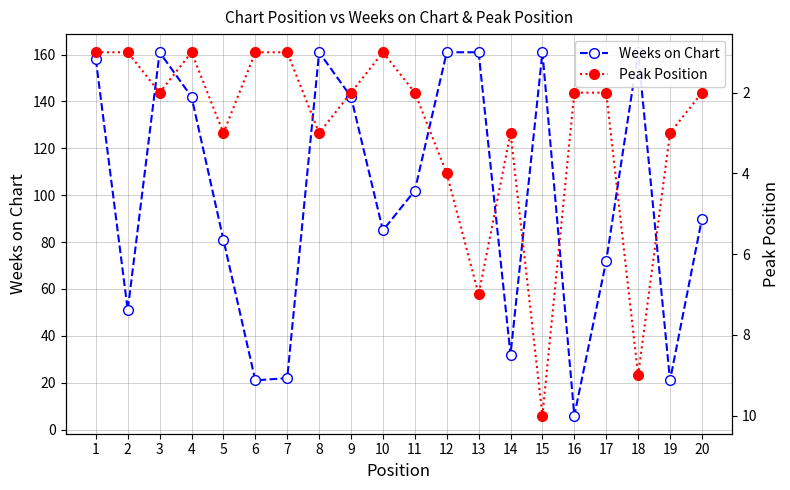

Reading right to left, what are all the values shown in this chart?

Weeks on Chart: 20=90	19=21	18=161	17=72	16=6	15=161	14=32	13=161	12=161	11=102	10=85	9=142	8=161	7=22	6=21	5=81	4=142	3=161	2=51	1=158
Peak Position: 20=2	19=3	18=9	17=2	16=2	15=10	14=3	13=7	12=4	11=2	10=1	9=2	8=3	7=1	6=1	5=3	4=1	3=2	2=1	1=1